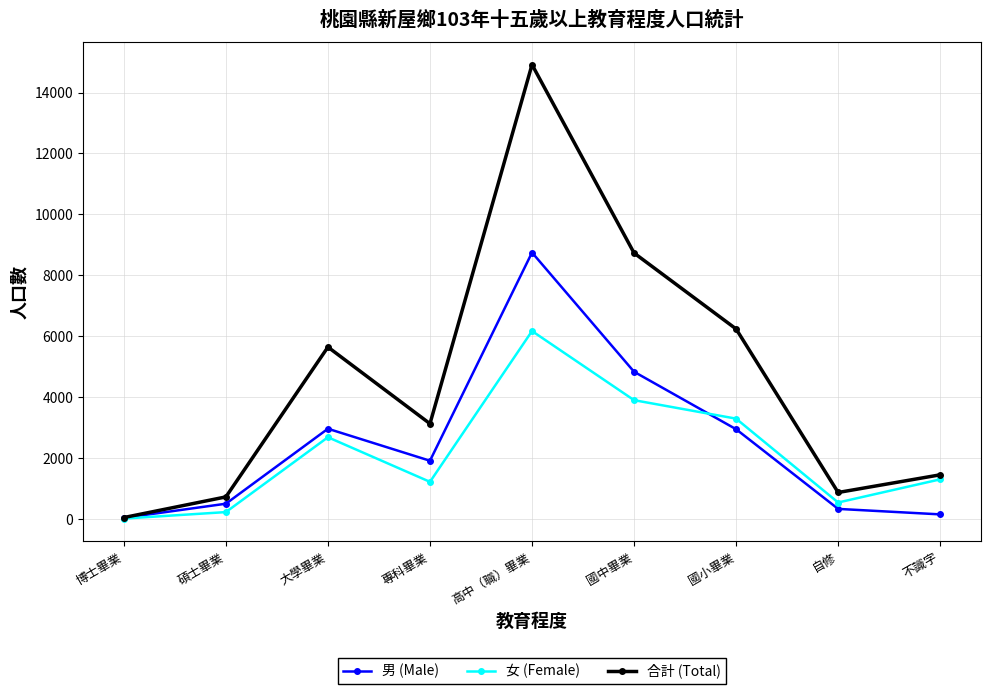

Where is the first local minimum for 男 (Male)?

專科畢業